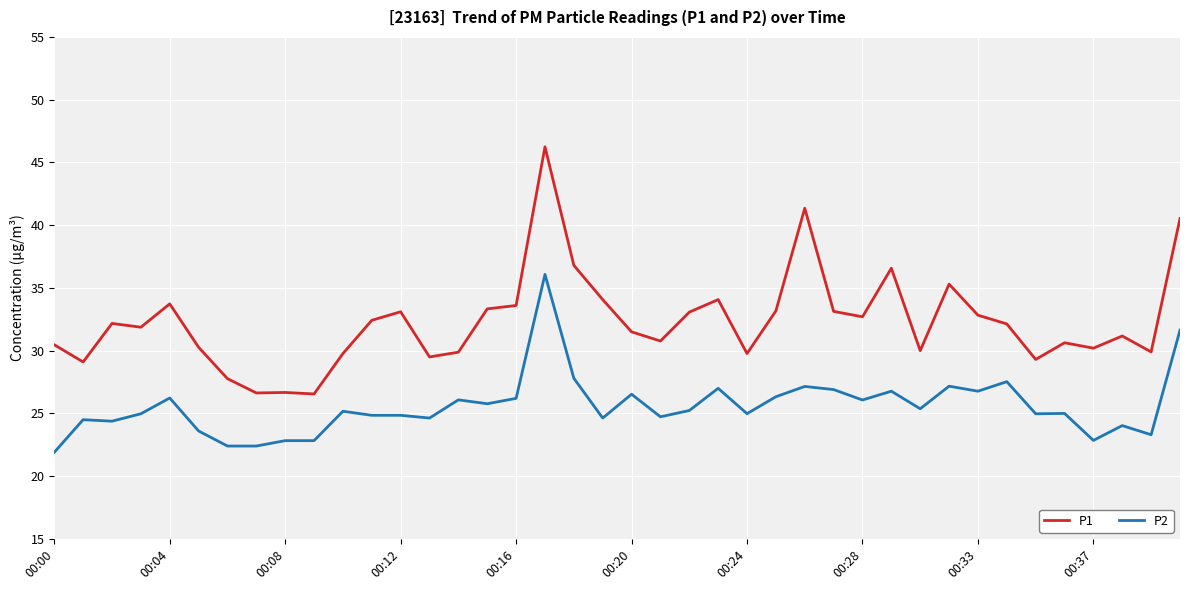

True or false: P1 and P2 intersect in this chart.

False